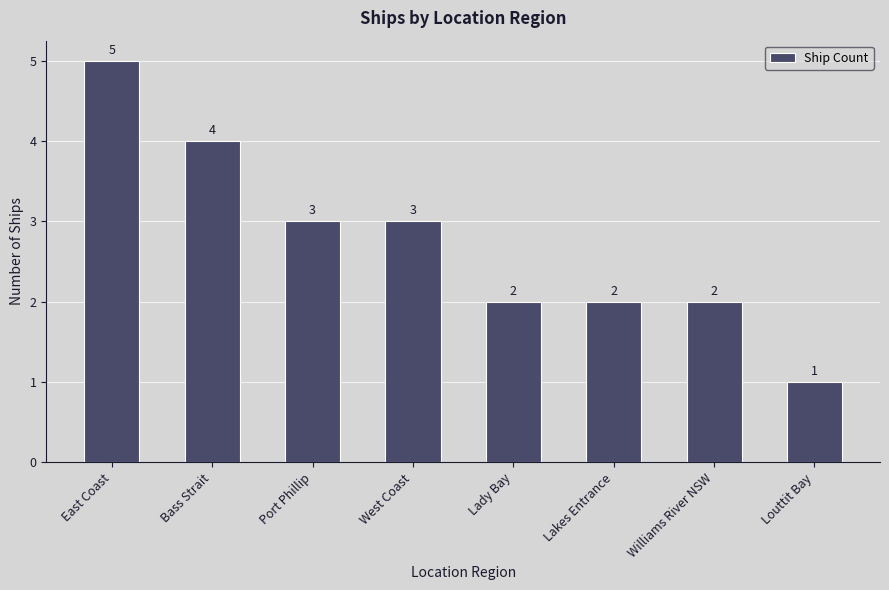

At which category does the chart reach its peak across all series?

East Coast